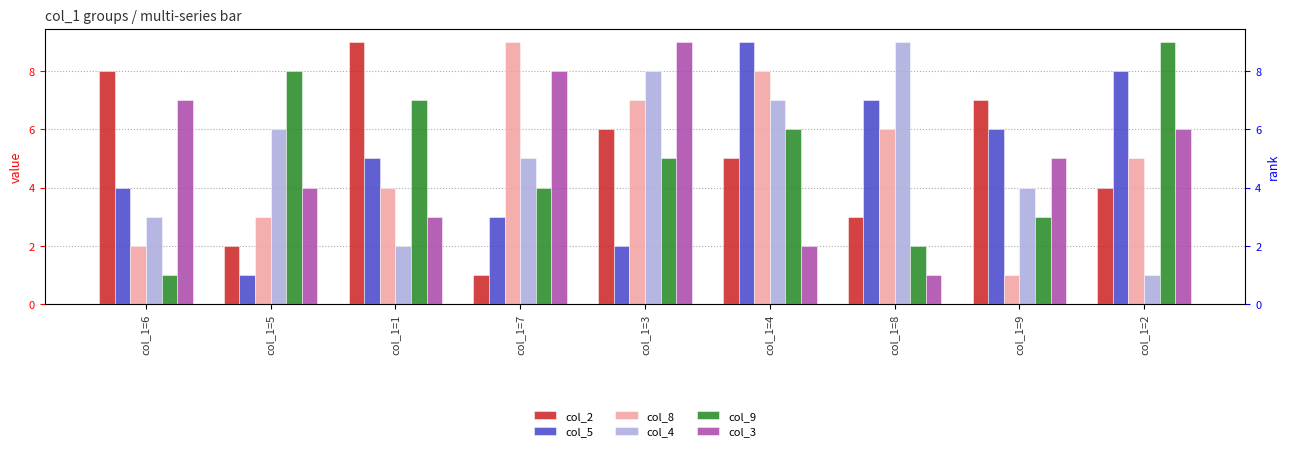

What is the label of the 5th bar from the right?

col_1=3